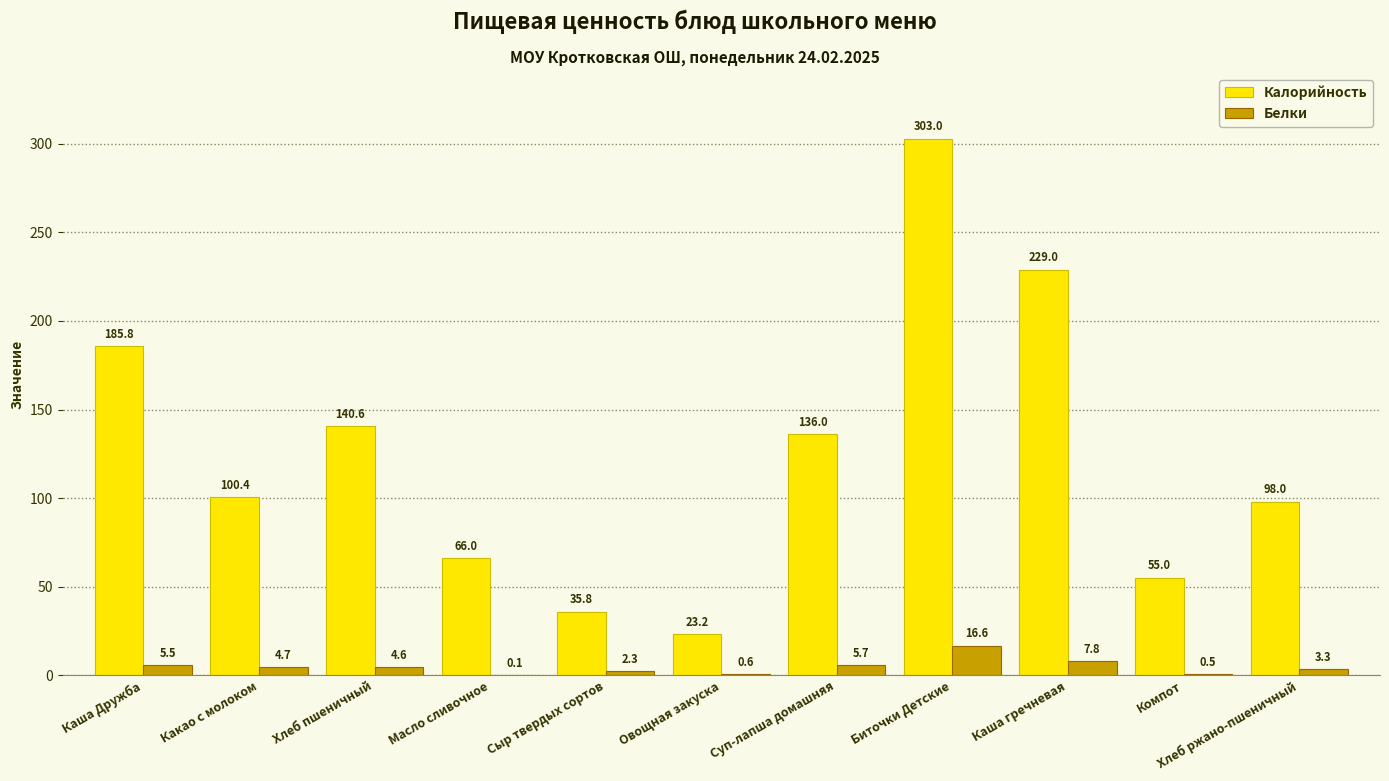

What is the maximum value for Белки?

16.6